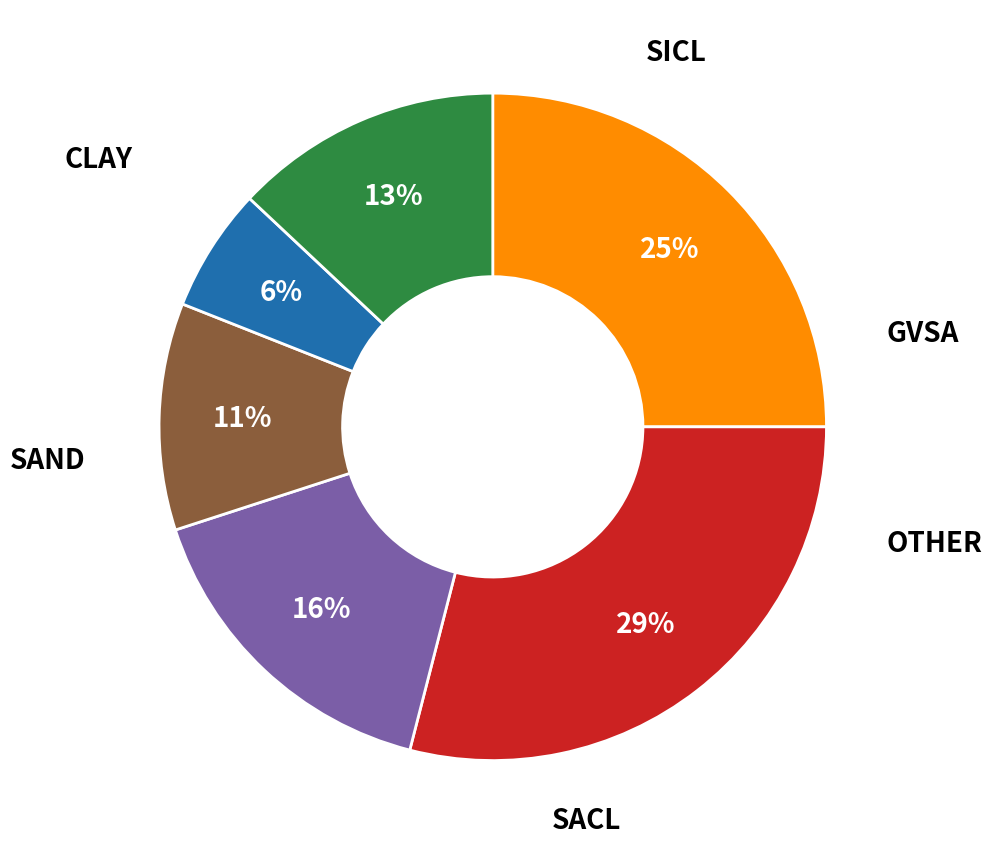

To the nearest percent, what is the average slice percentage?

17%